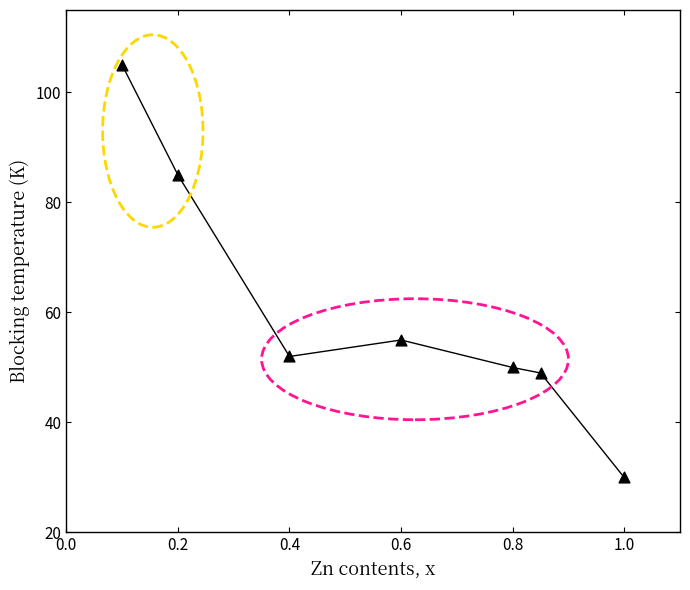

What is the range of Y values (max minus min)?

75